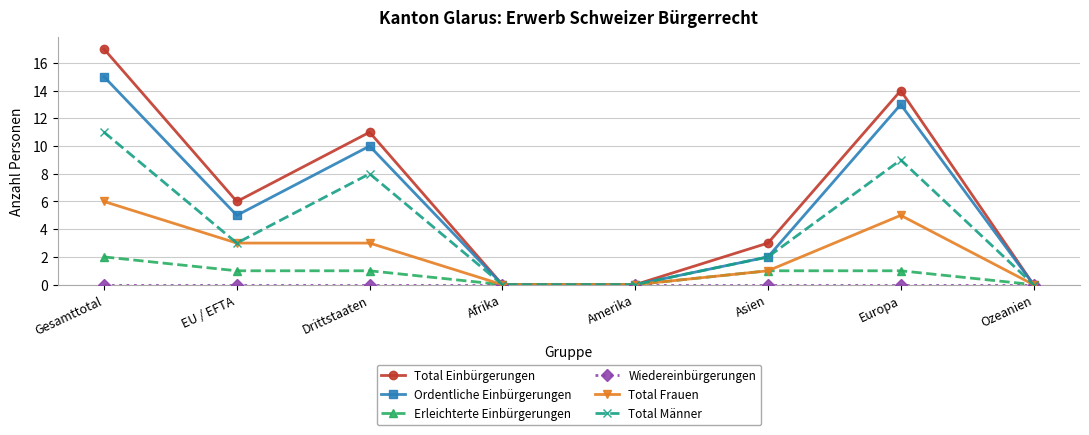

At which category is the sum across all series the highest?

Gesamttotal